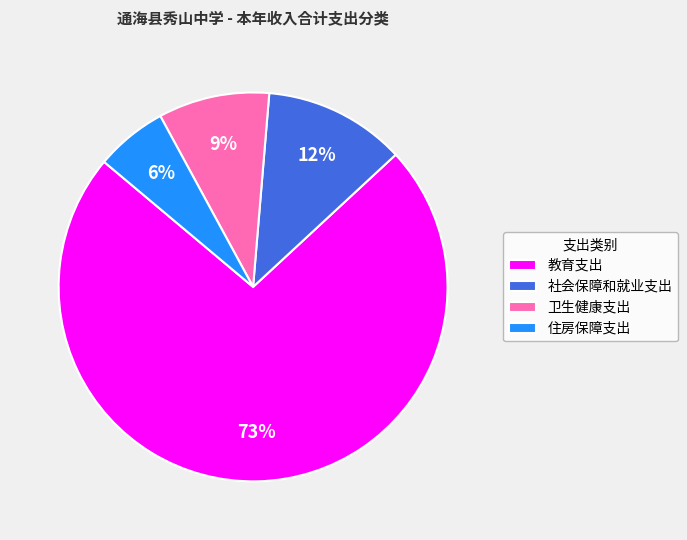

True or false: 教育支出 accounts for 73% of the total.

True